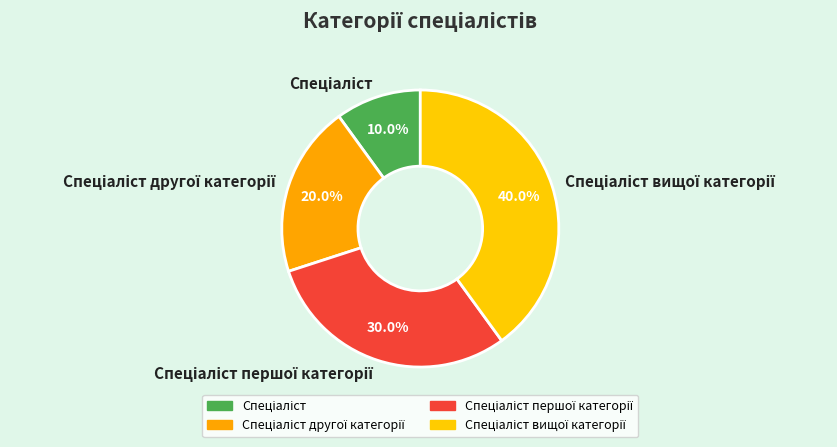

Is there any slice that represents more than half of the pie?

No